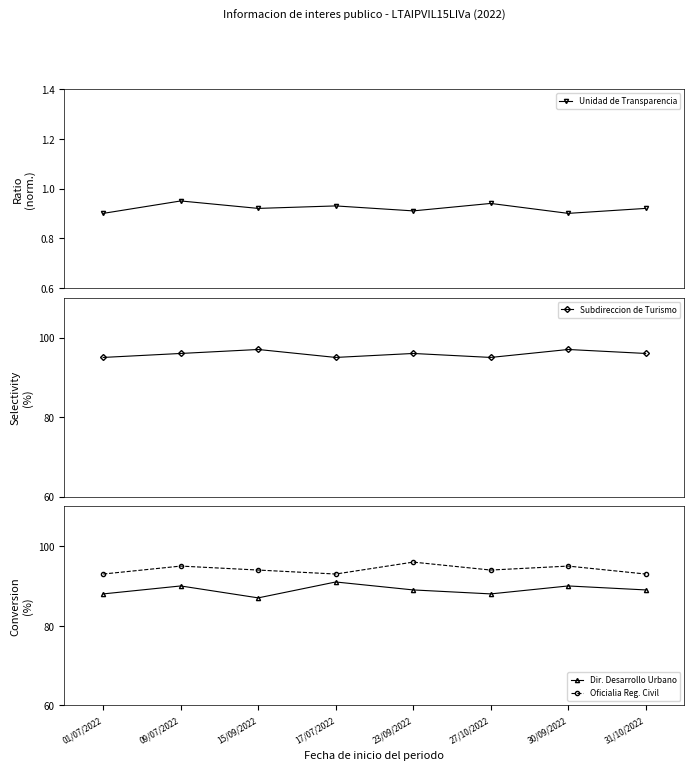

Which category has the highest value across all series?

15/09/2022